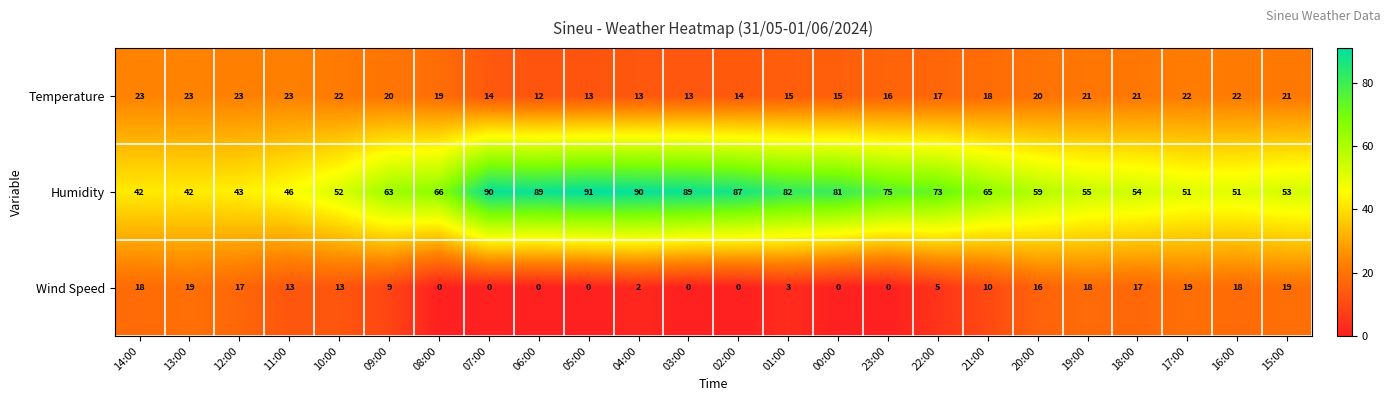

Where is Humidity nearest to the value 66?

08:00